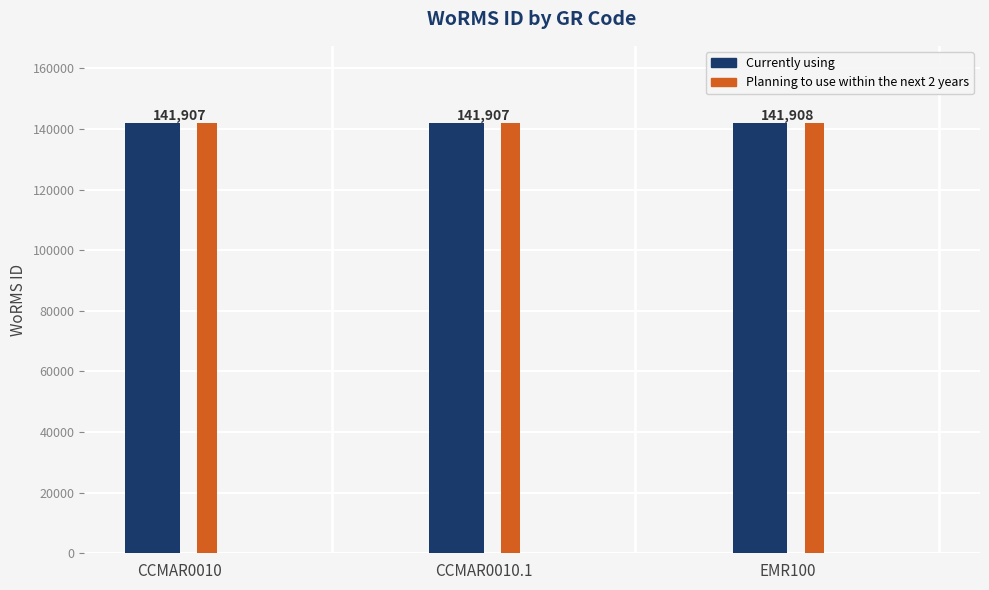

Is it true that Currently using equals 141908 at EMR100?

True